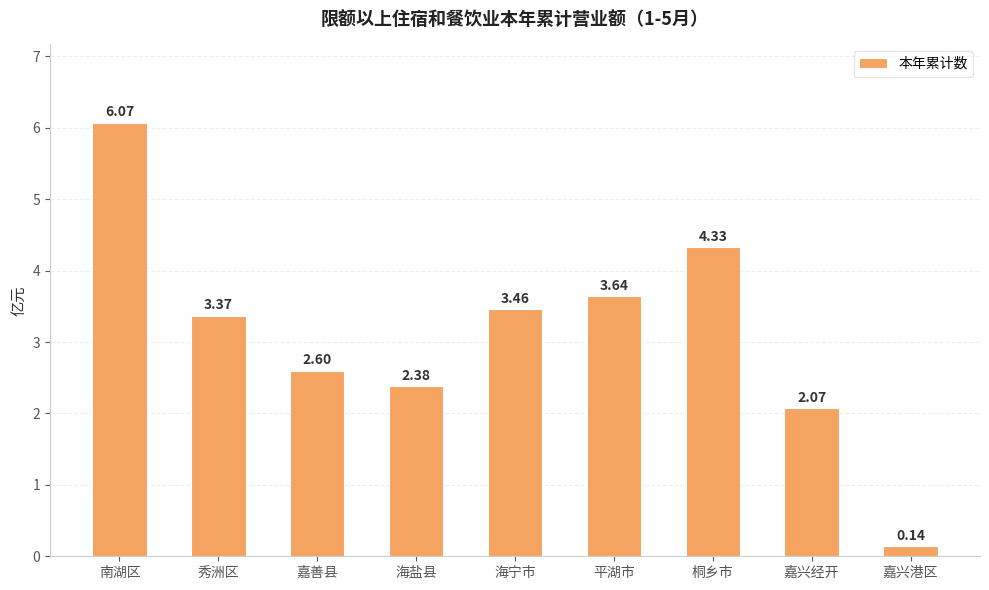

How many data points are above 3?

5